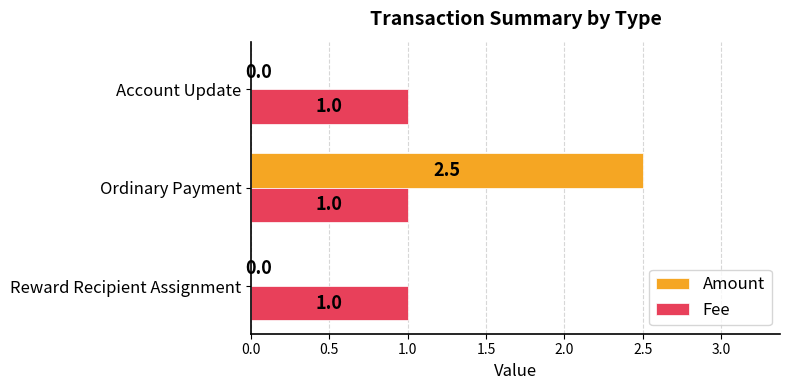

What is the approximate value of Fee at Ordinary Payment?

1.0